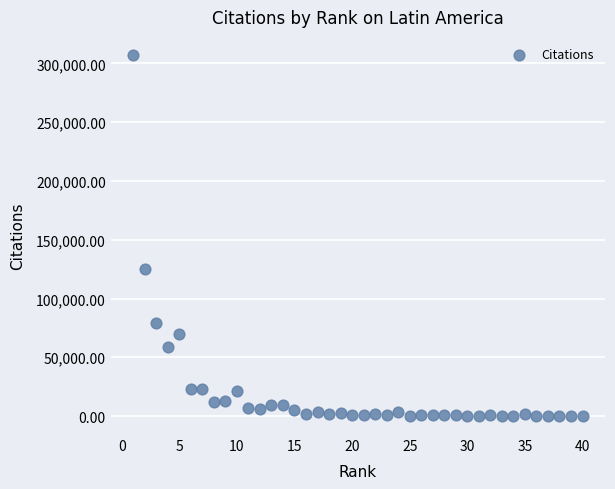

What Y value in the scatter plot is closest to 153657?

125491